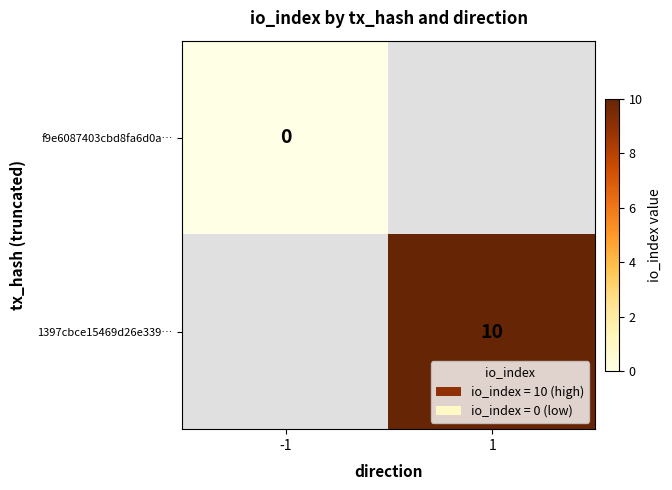

At which category does the chart reach its peak across all series?

1